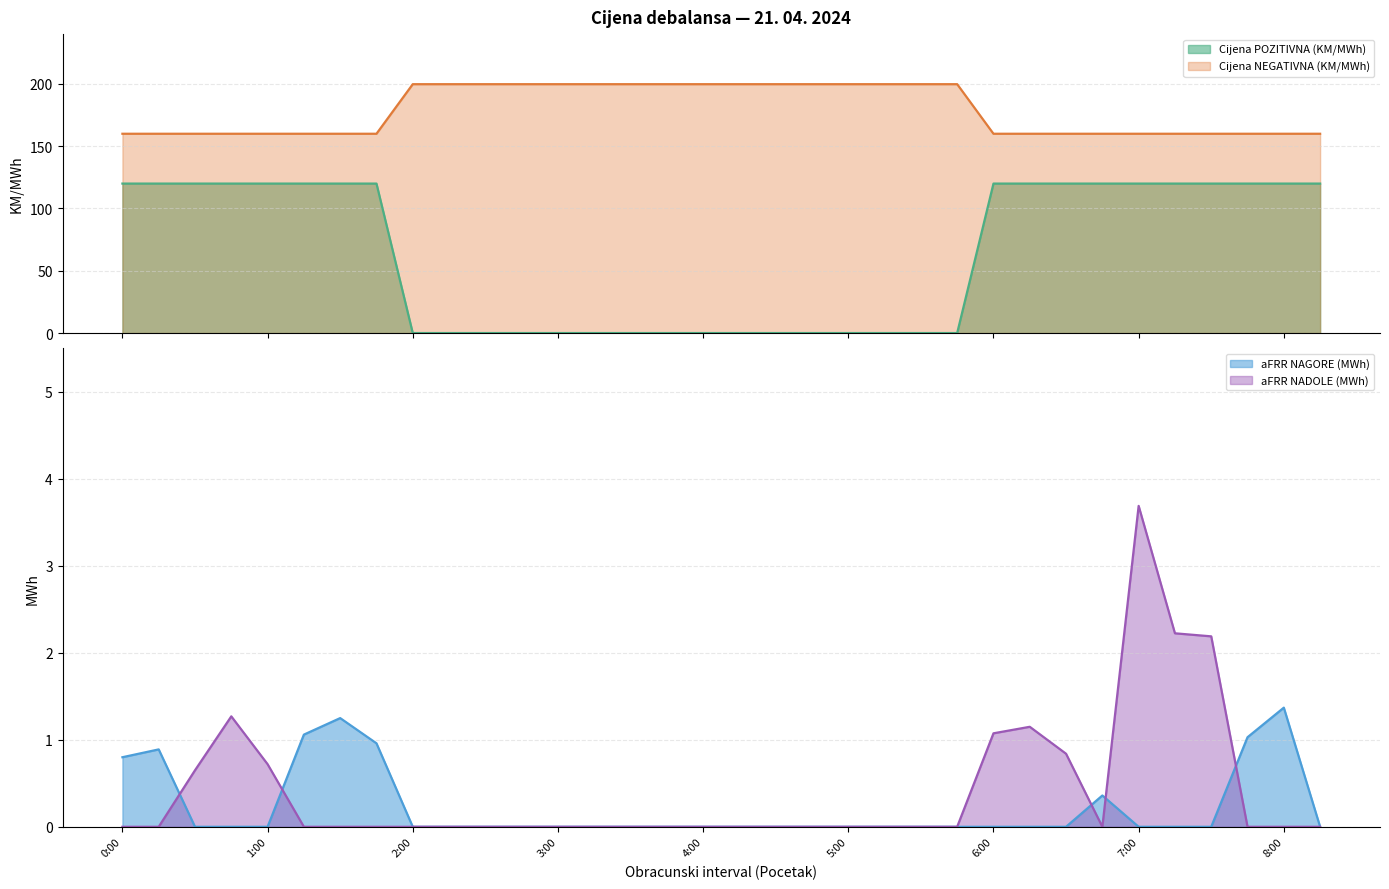

The value of aFRR NADOLE (MWh) at 6:15 is 0.4. True or false?

False